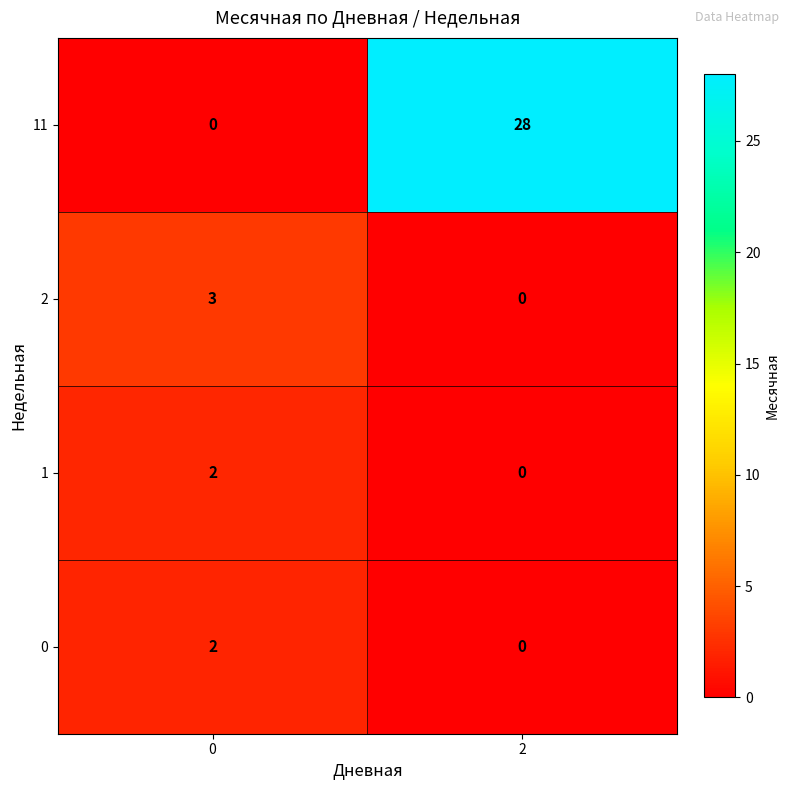

The 2 series shows 4 at 0. True or false?

False